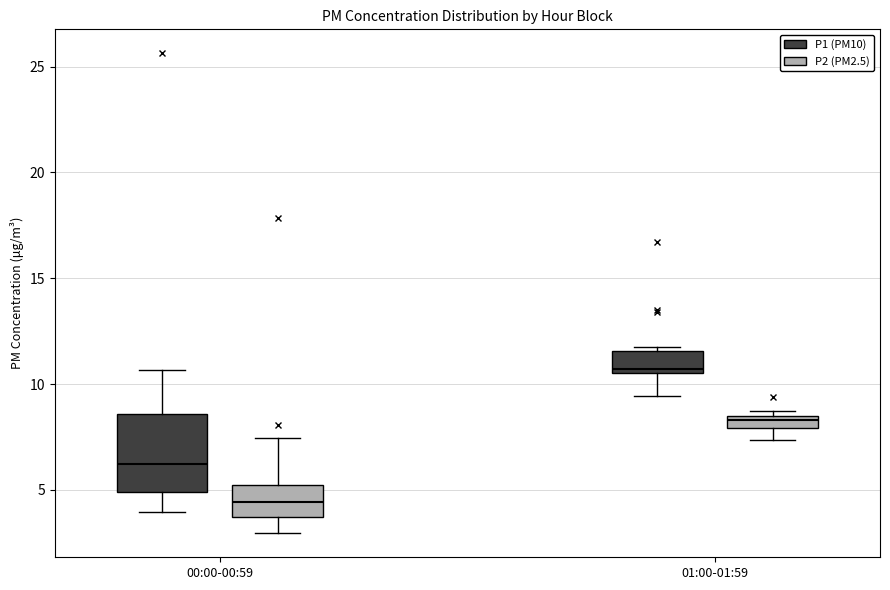

Which box is the tallest, from its lower edge to its upper edge?

00:00-00:59 (P1 (PM10))